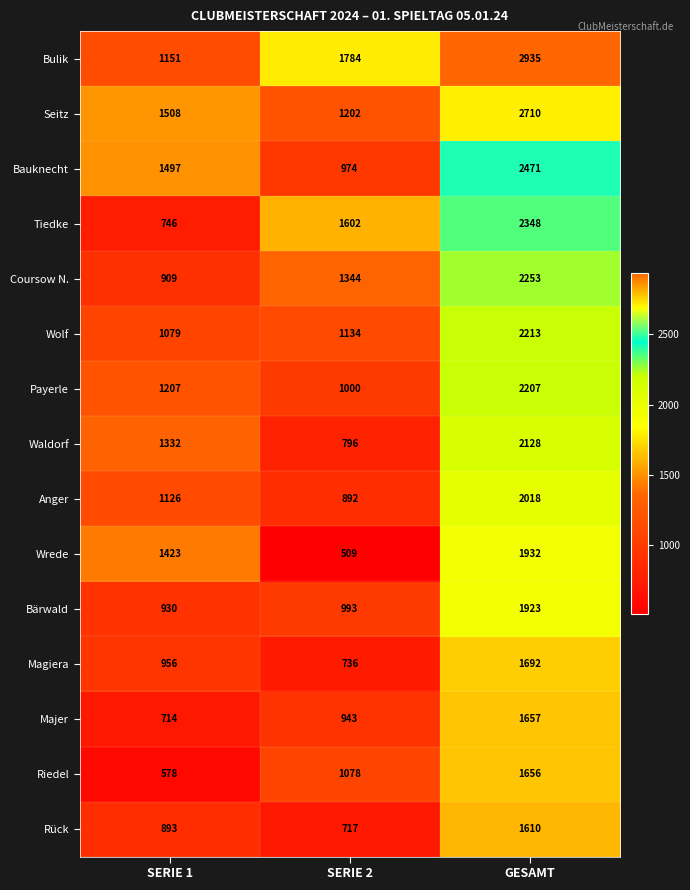

Where is Magiera nearest to the value 1214?

SERIE 1